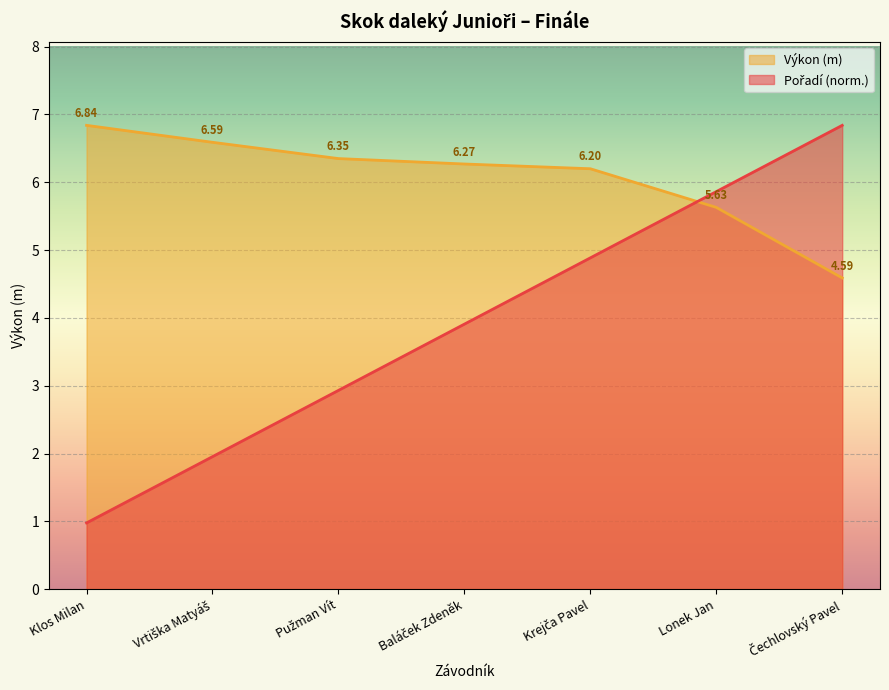

How many data points in Výkon are above 6?

5